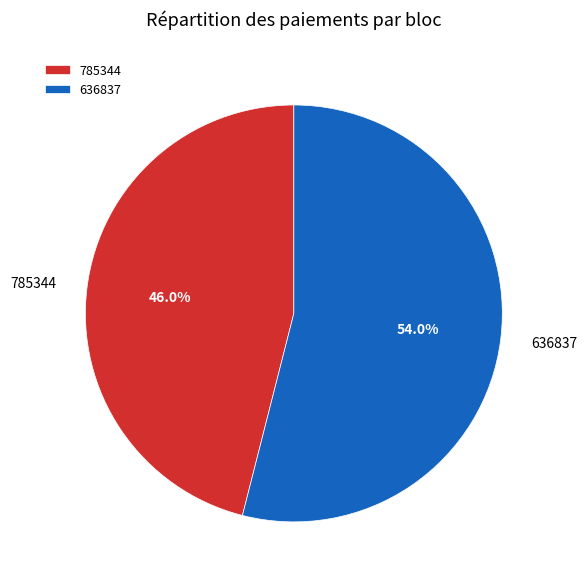

Is there any slice that represents more than half of the pie?

Yes